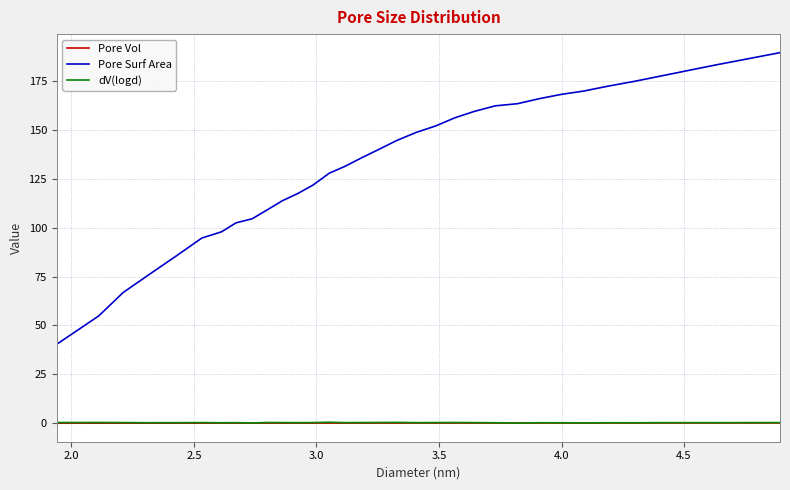

Which series has the largest total across all categories?

Pore Surf Area